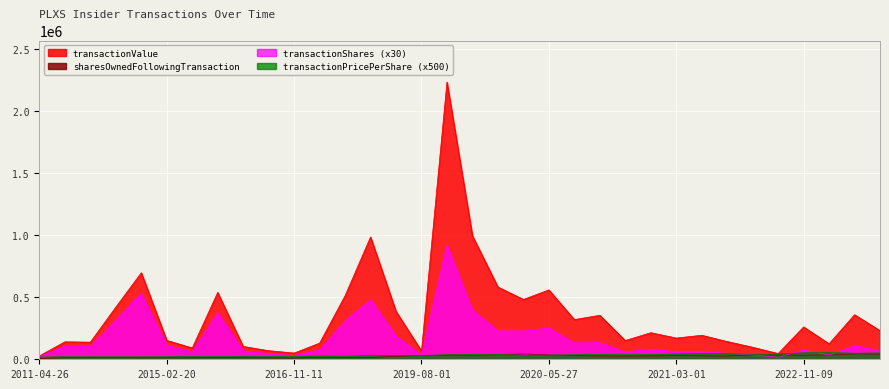

List the series in order of their peak value, highest first.

transactionValue, transactionShares, transactionPricePerShare, sharesOwnedFollowingTransaction